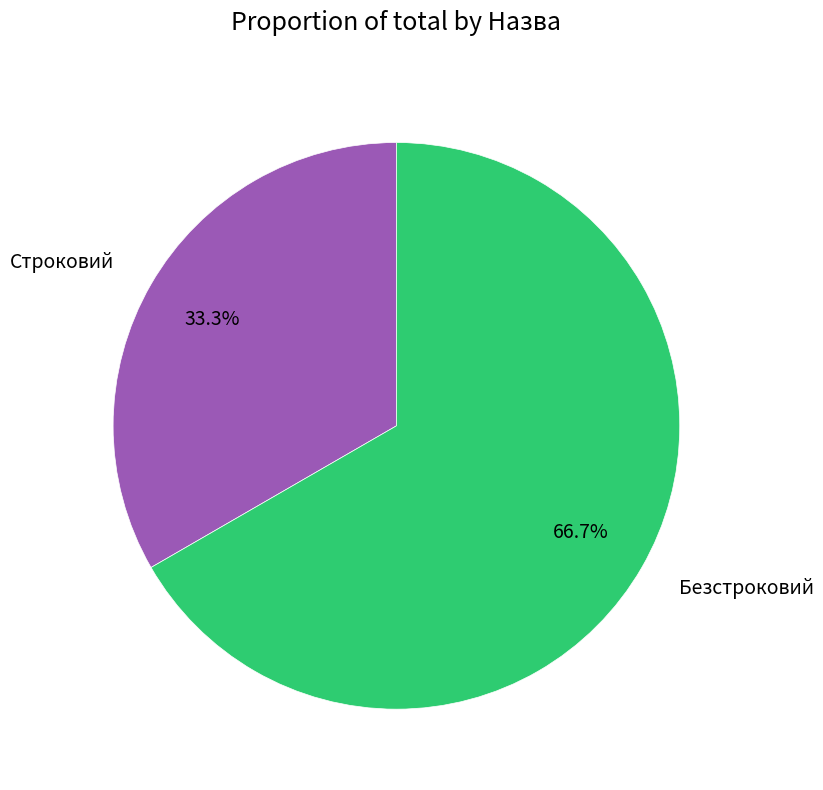

Count the number of slices in the pie.

2